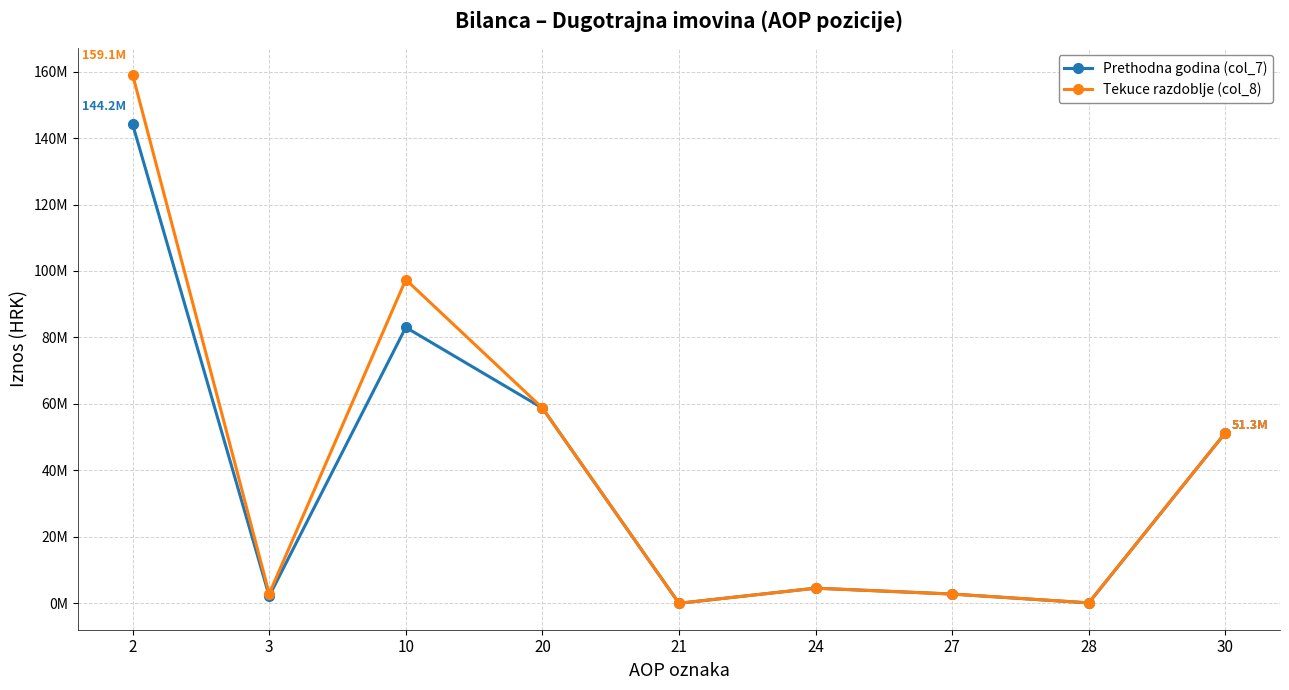

What are all the series names shown in the legend?

Prethodna godina (col_7), Tekuce razdoblje (col_8)